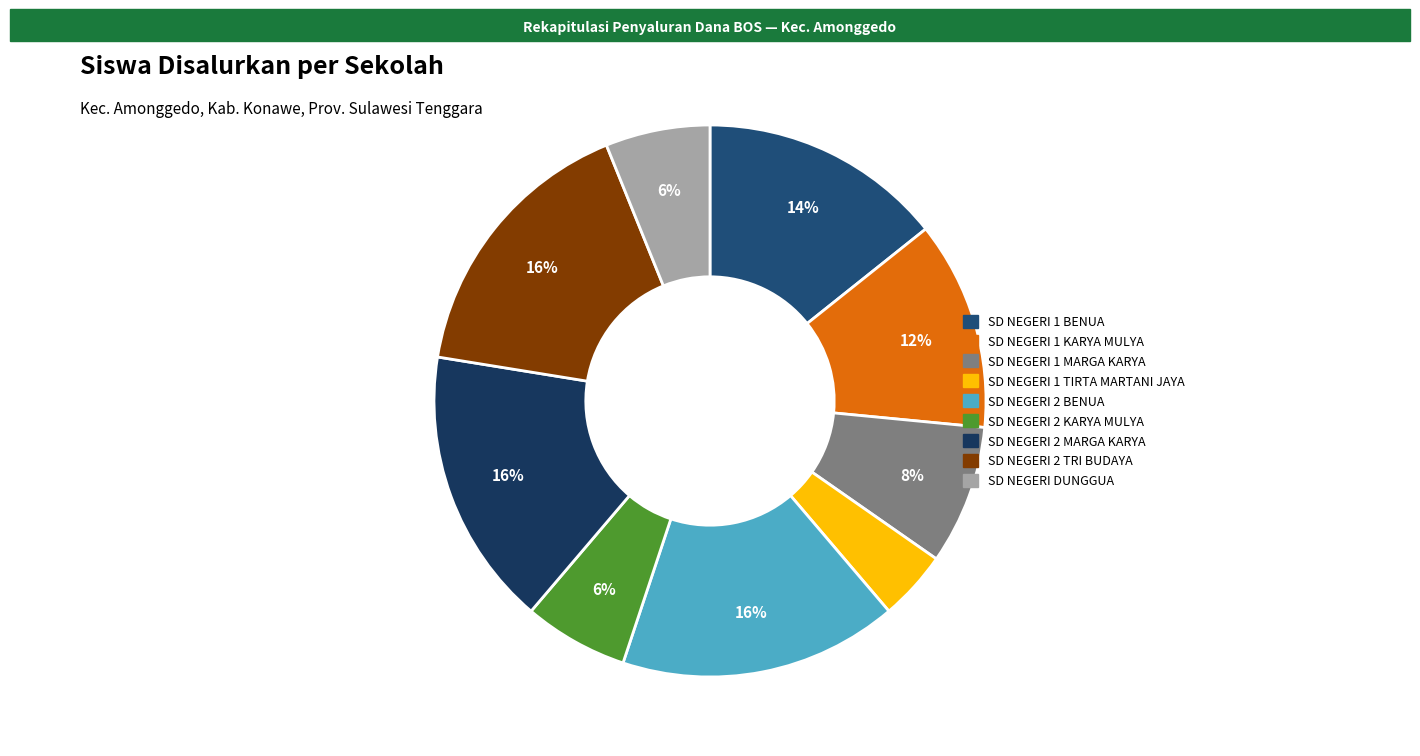

Which has a higher value, SD NEGERI 2 BENUA or SD NEGERI 2 MARGA KARYA?

SD NEGERI 2 BENUA